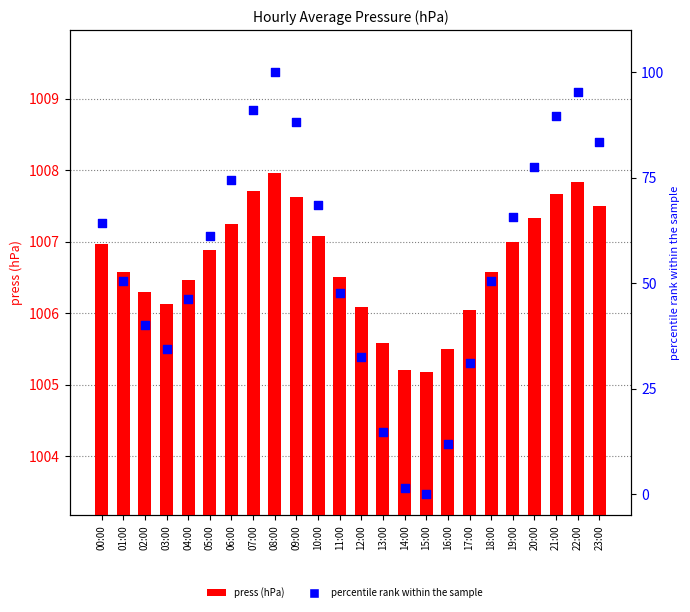

What are all the series names shown in the legend?

press (hPa), percentile rank within the sample